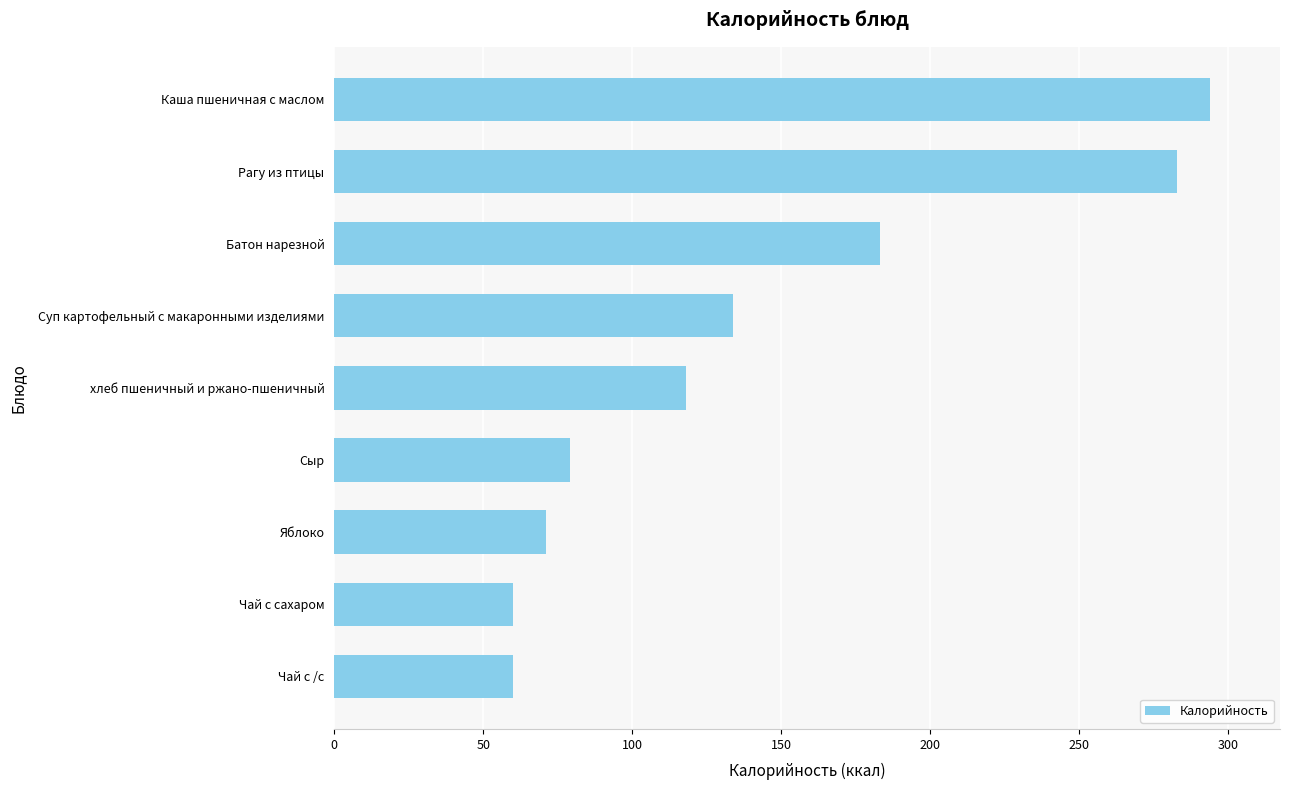

Are the bars horizontal?

Yes